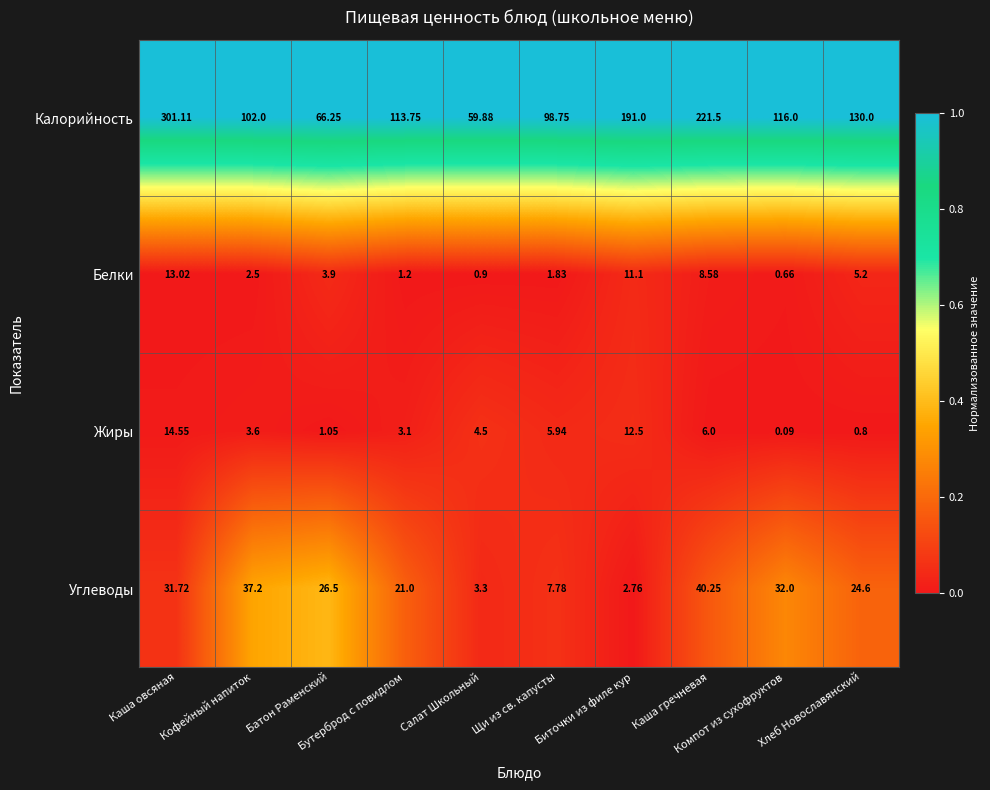

Count the number of categories in the chart.

10